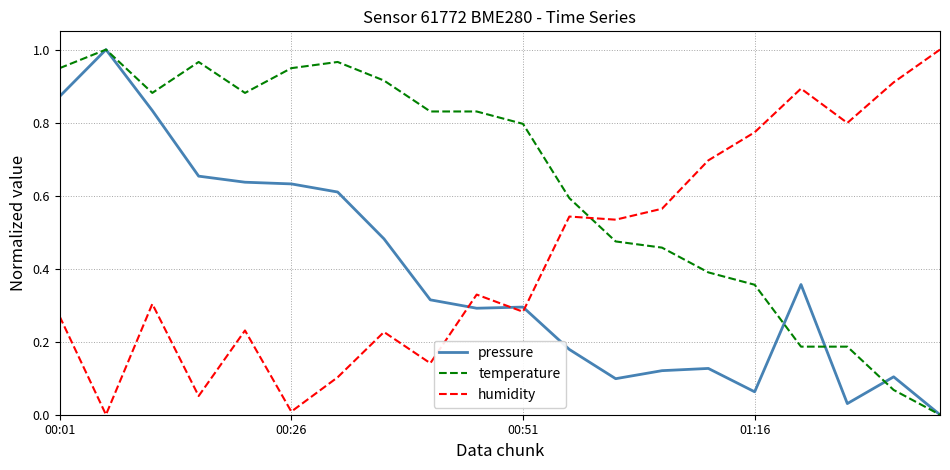

Rank the series by their average value, from lowest to highest.

pressure, humidity, temperature